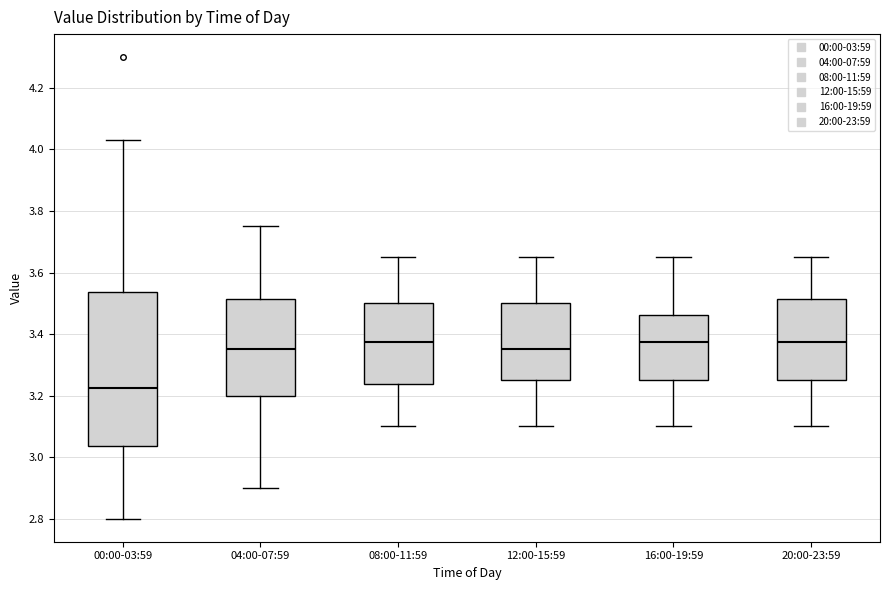

Where is the lower edge of the box for 08:00-11:59 on the y-axis? The values are not printed on the chart, so give them approximately, as read against the axis.

3.24